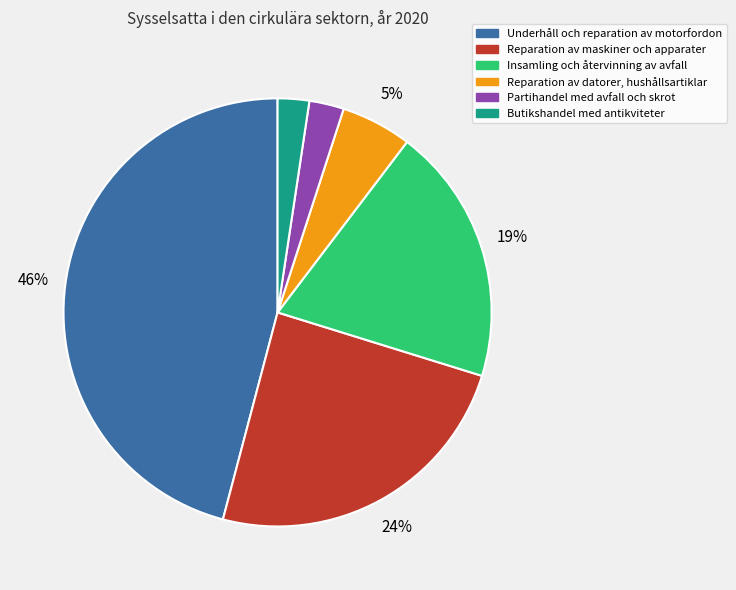

What is the ratio of the value at Butikshandel med antikviteter to the value at Reparation av datorer, hushållsartiklar?

0.4